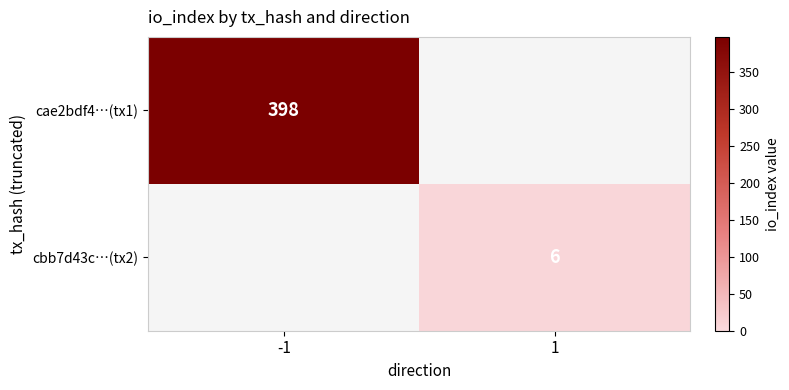

The value of cbb7d43c…(tx2) at 1 is 6. True or false?

True